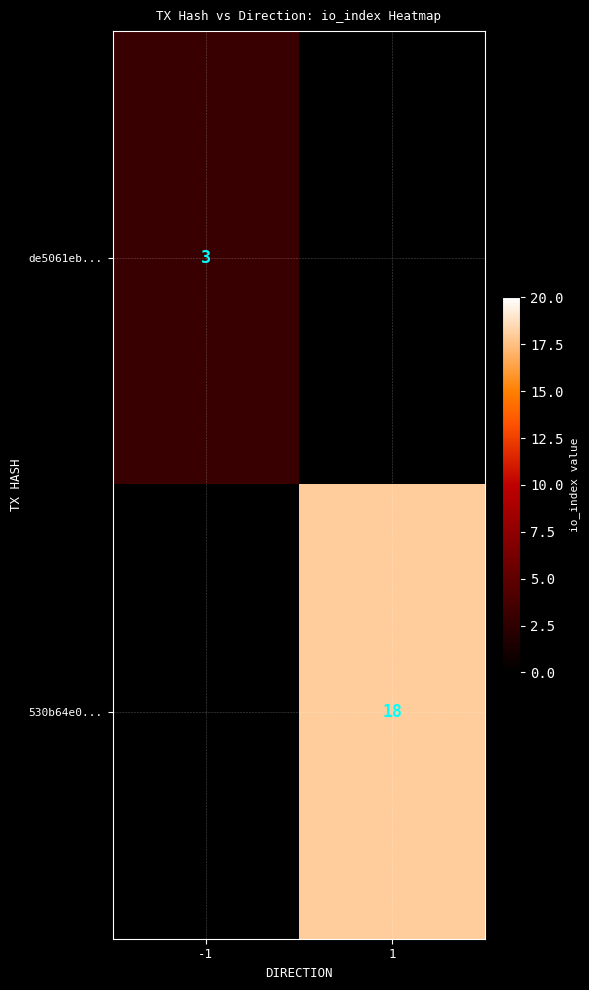

The value of 530b64e0... at 1 is 18. True or false?

True